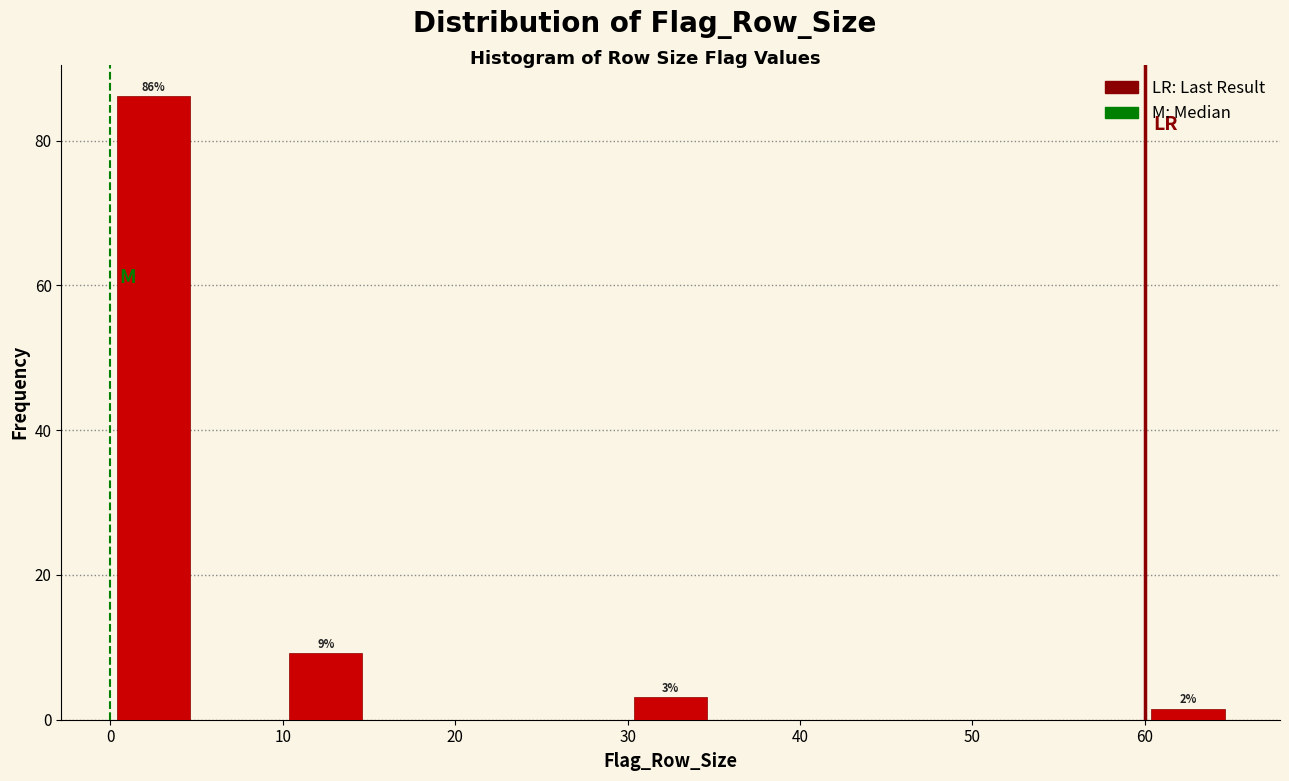

Which range on the x-axis has the tallest bar?

0 to 5